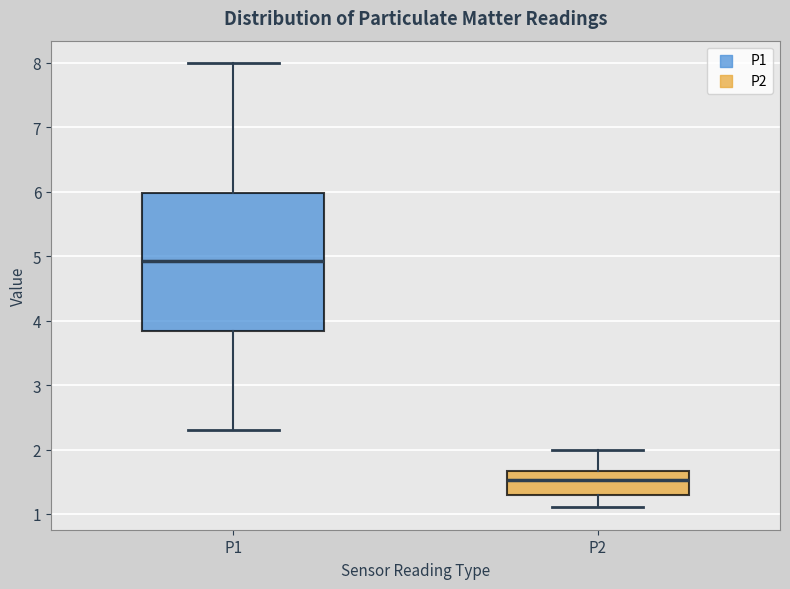

Where does the median line of the box for P1 sit on the y-axis? The values are not printed on the chart, so give them approximately, as read against the axis.

4.9